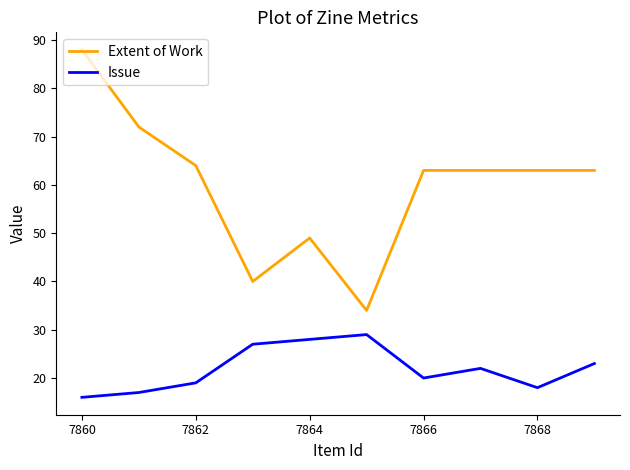

Does the chart have visible grid lines?

No